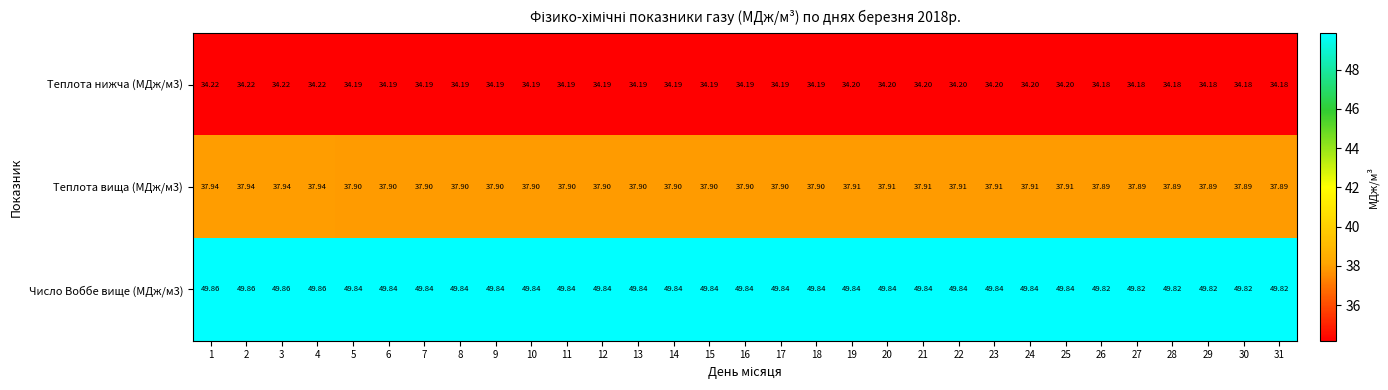

Is the value of Теплота вища (МДж/м3) at 17 greater than the value of Теплота нижча (МДж/м3) at 31?

Yes